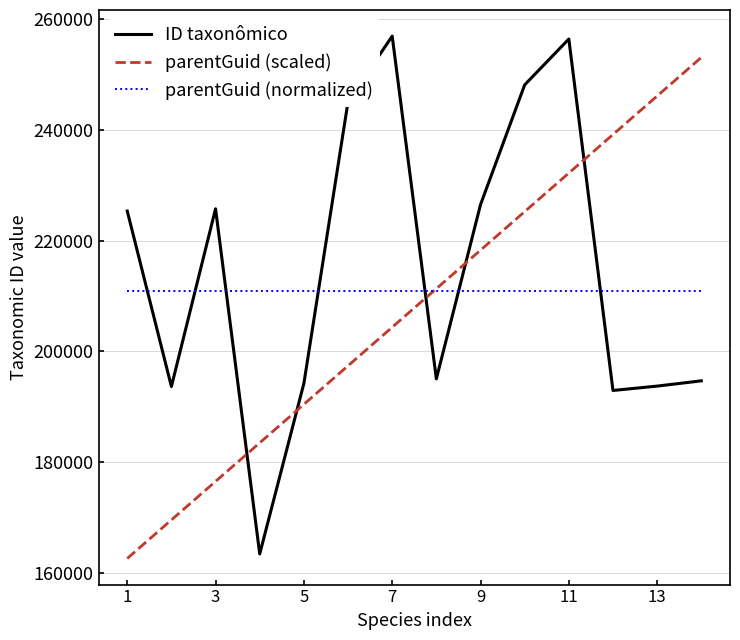

What is the maximum value for ID taxonômico?

256950.0